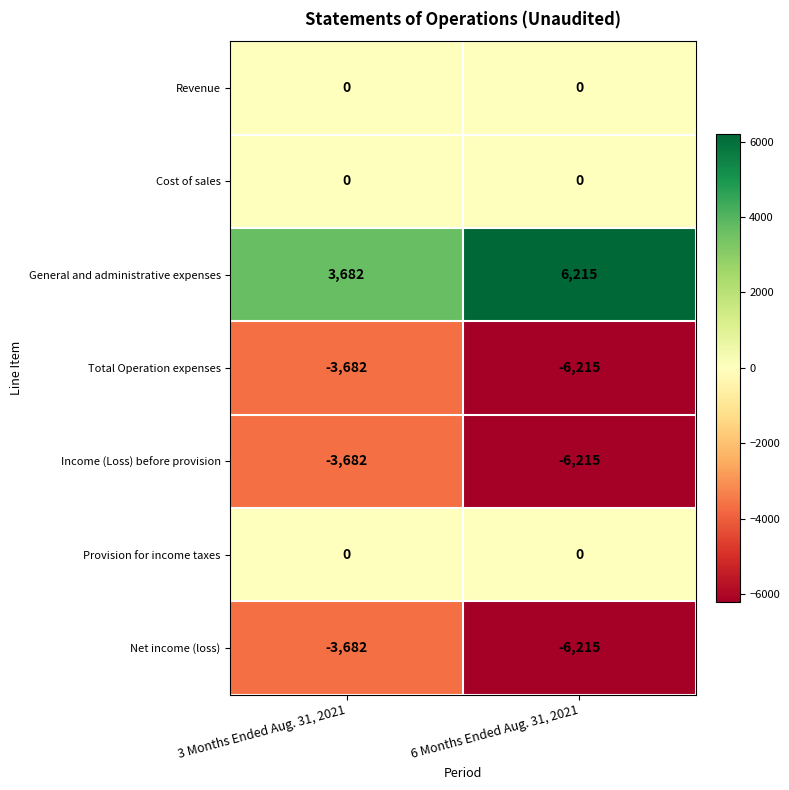

Which series has the largest total across all categories?

General and administrative expenses